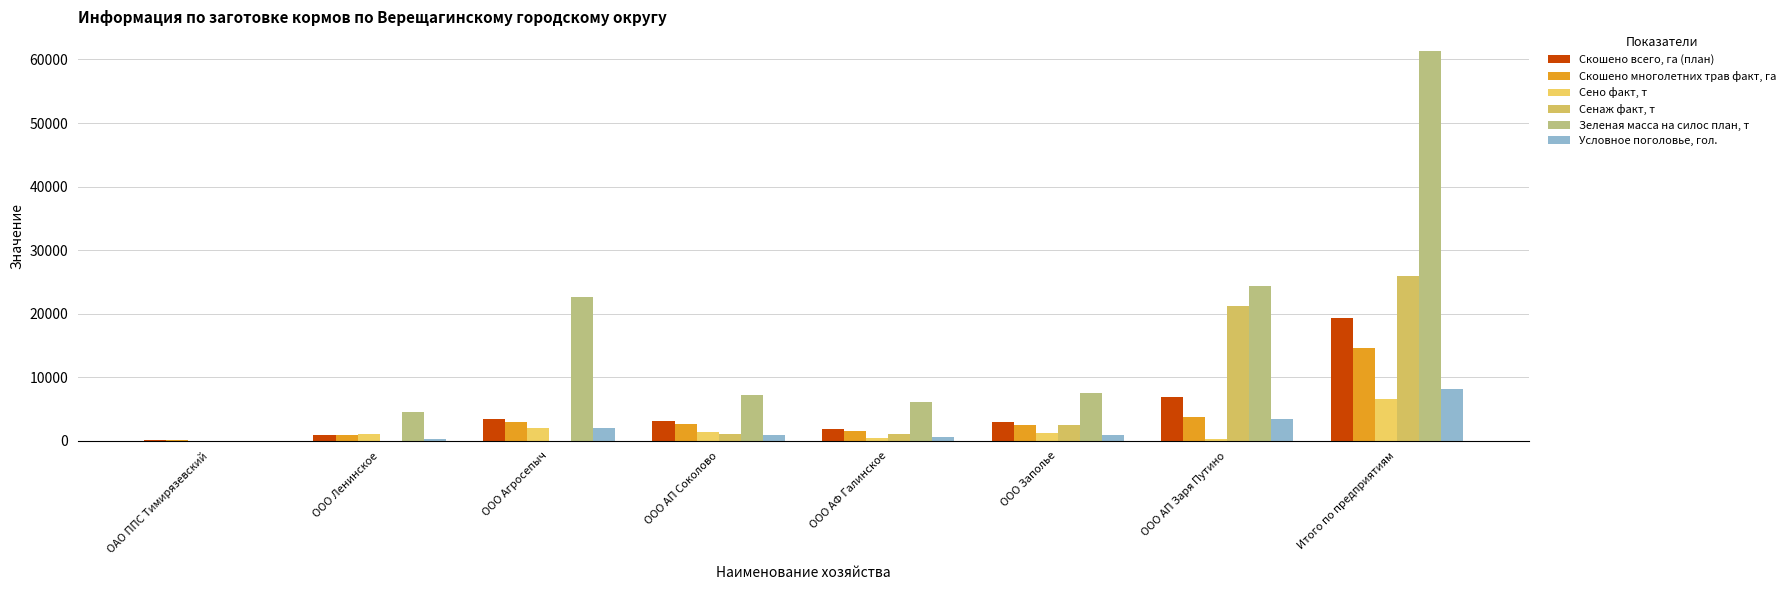

What is the difference between the maximum and minimum values in the Скошено всего, га (план) series?

19111.0